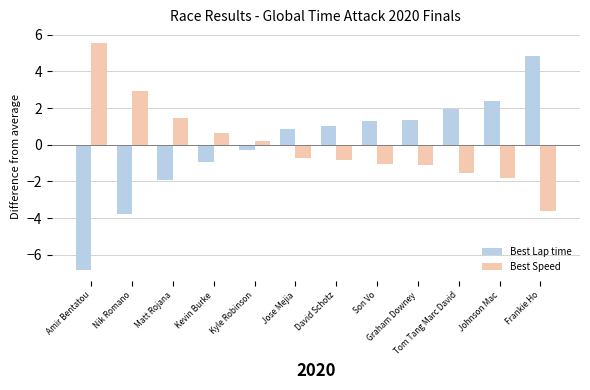

At which category does the chart reach its peak across all series?

Amir Bentatou